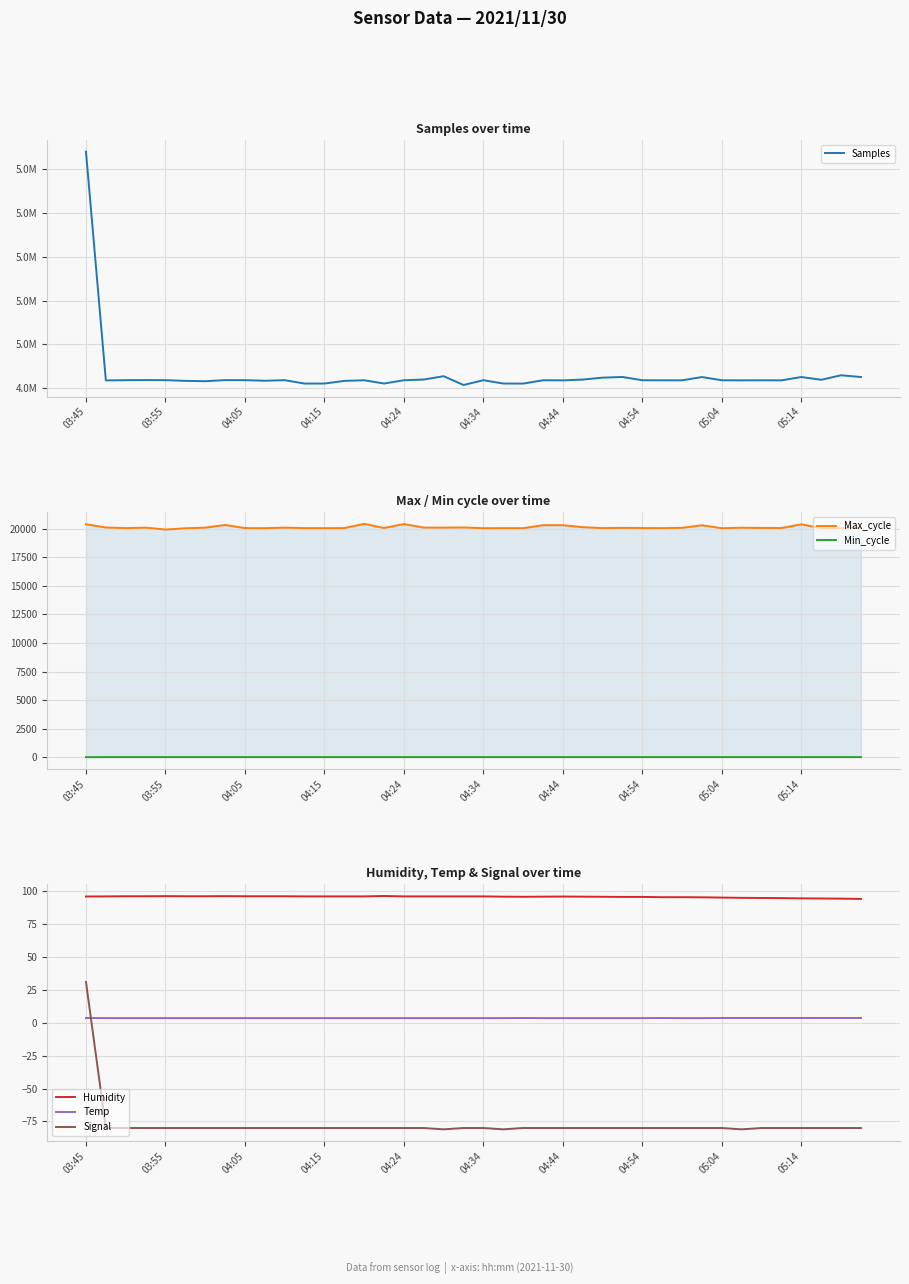

True or false: Humidity and Signal cross at least once.

False